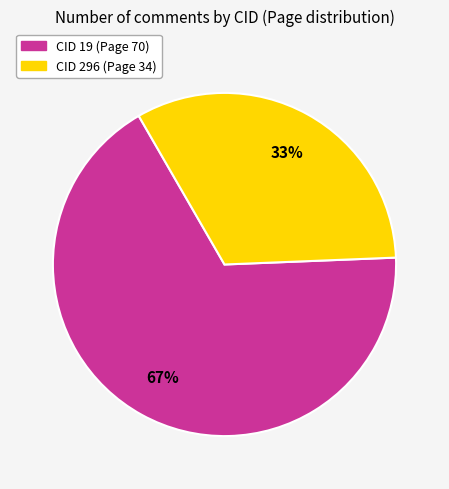

What percentage is the CID 296 (Page 34) slice, to the nearest percent?

33%